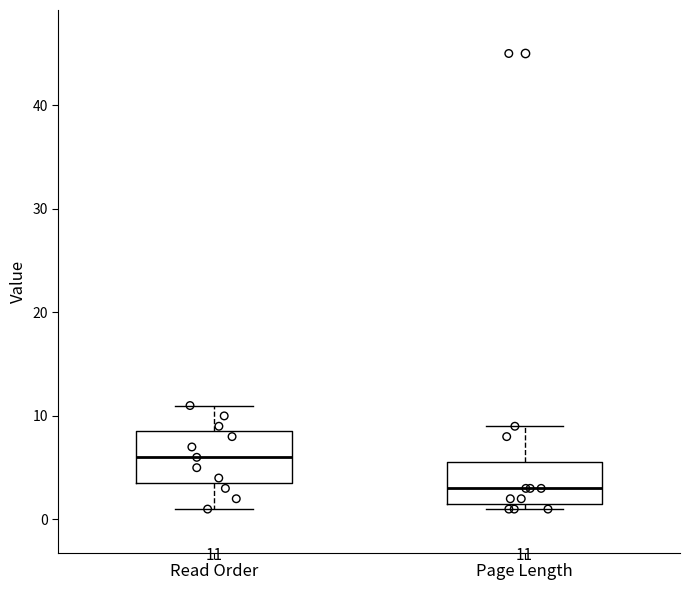

Comparing the boxes themselves (not the whiskers), which one is the tallest?

Read Order